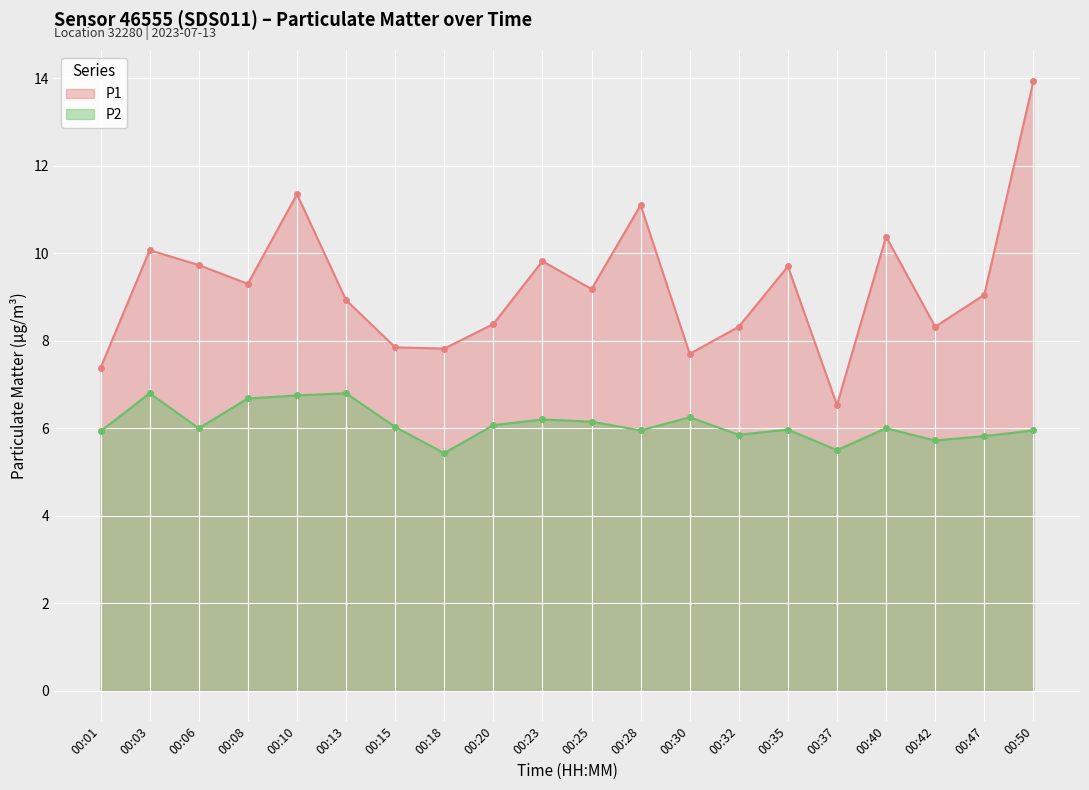

List the series in order of their overall mean, highest first.

P1, P2